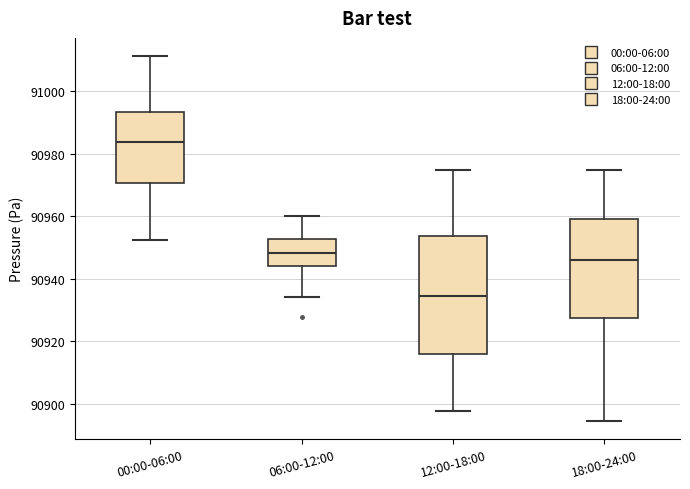

Reading left to right, read every box against the y-axis: the position of its median line, the range the box covers, and the ends of its whiskers. The values are not printed on the chart, so give them approximately, as read against the axis.

00:00-06:00: median 90984, box 90970 to 90994, whiskers 90952 to 91012
06:00-12:00: median 90948, box 90944 to 90952, whiskers 90934 to 90960
12:00-18:00: median 90934, box 90916 to 90954, whiskers 90898 to 90976
18:00-24:00: median 90946, box 90928 to 90960, whiskers 90894 to 90976